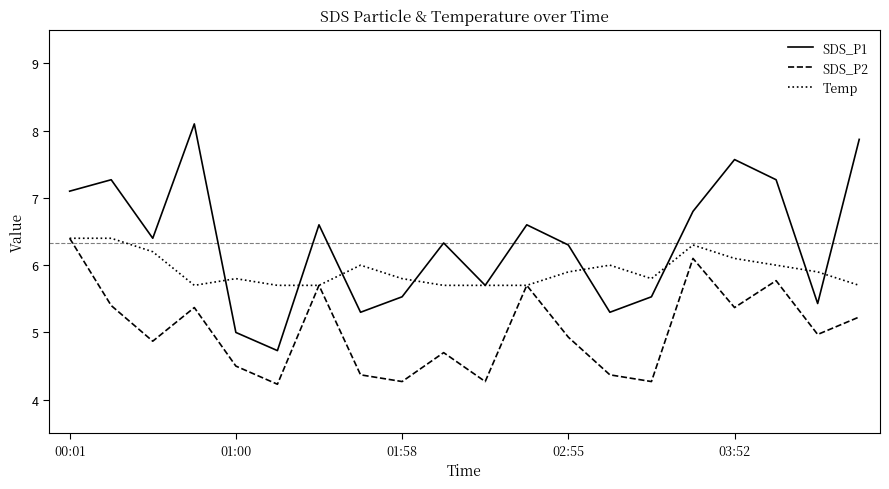

What is the sum of all SDS_P1 values?

126.7